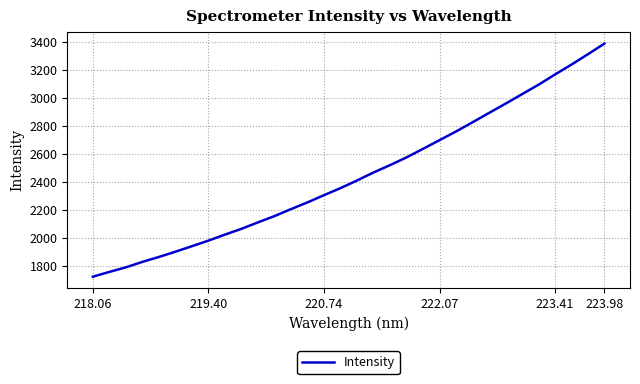

What is the difference between the maximum and minimum values?

1663.2